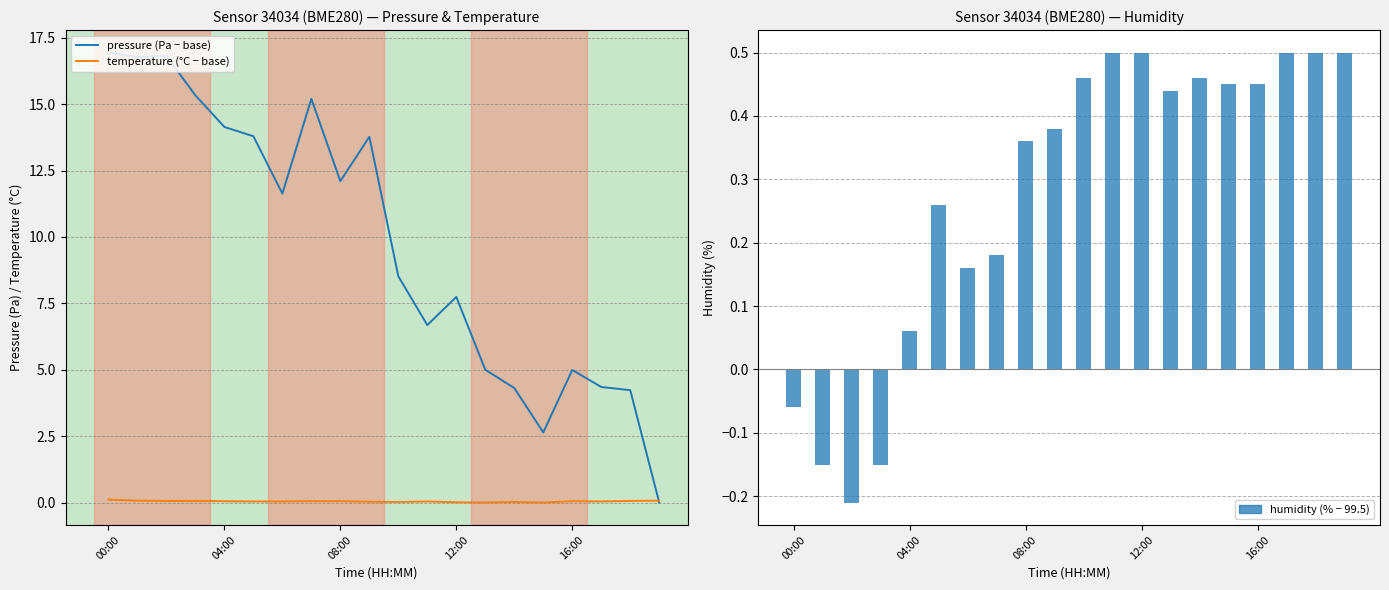

What is the average value of the humidity (% − 99.5) series?

0.3